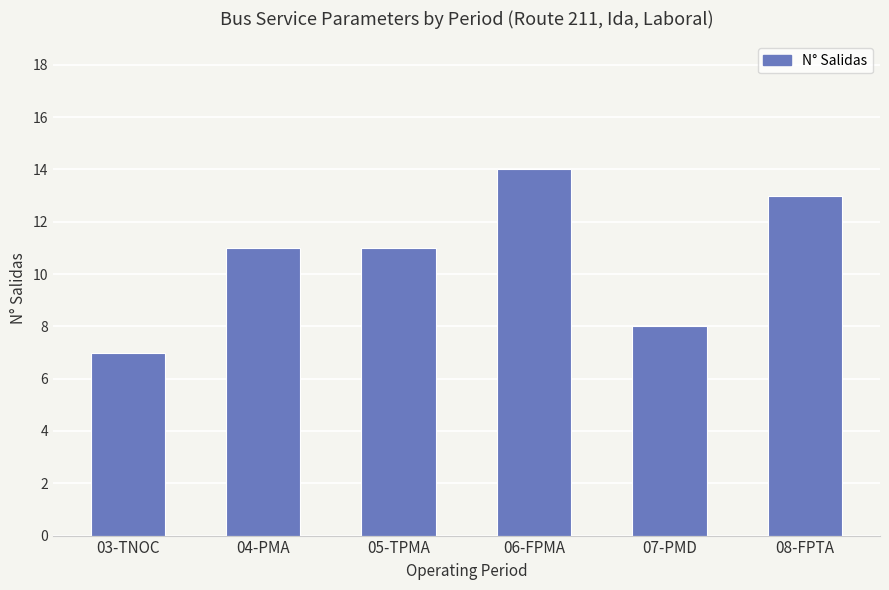

What is the label of the 6th bar from the right?

03-TNOC